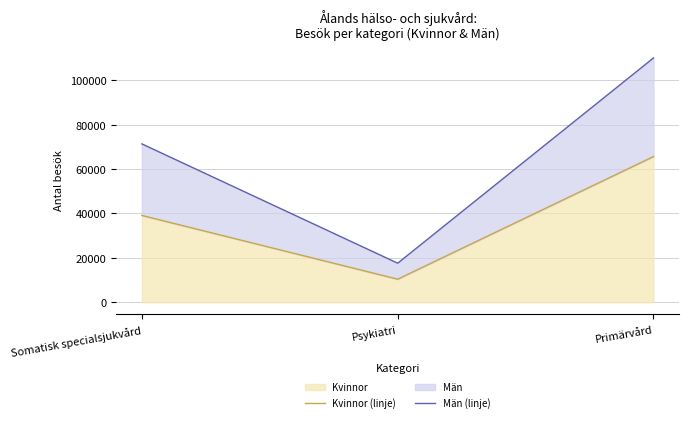

Reading right to left, transcribe all the data shown in this chart.

Kvinnor (linje): 65654	10390	39107
Män (linje): 110087	17590	71349